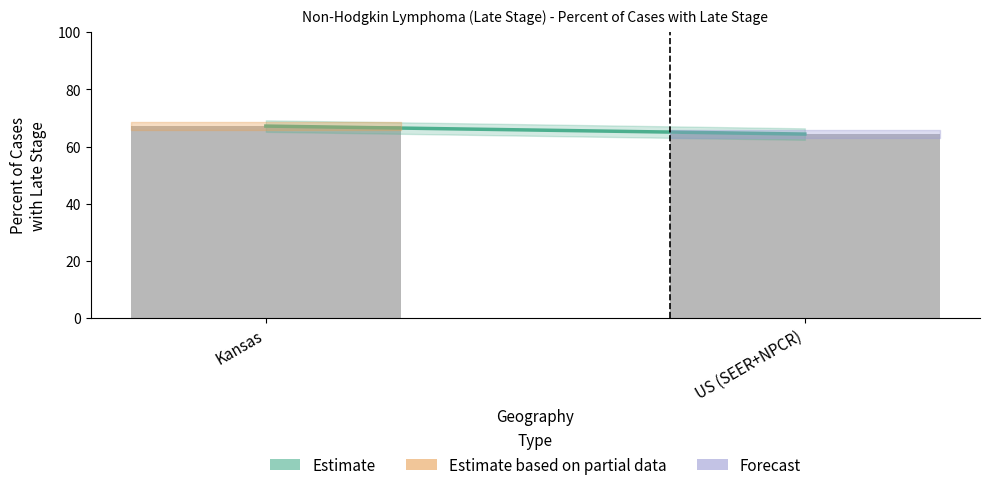

What is the change in value from Kansas to US (SEER+NPCR)?

-2.8